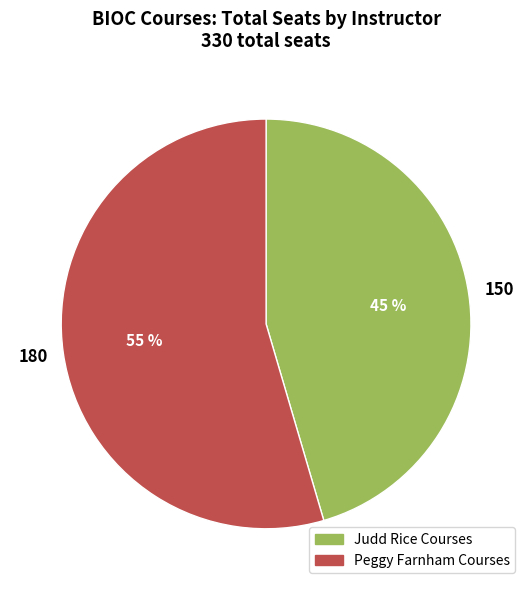

To the nearest percent, what is the average slice percentage?

50%